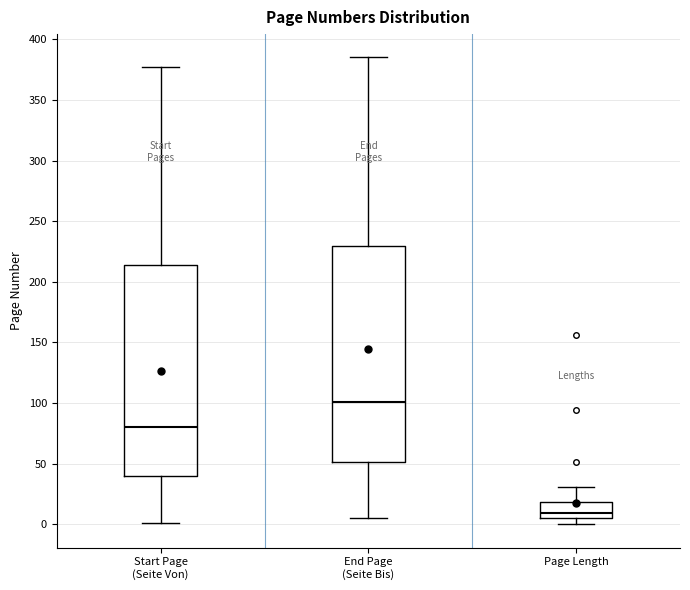

Comparing the boxes themselves (not the whiskers), which one is the tallest?

End Page (Seite Bis)